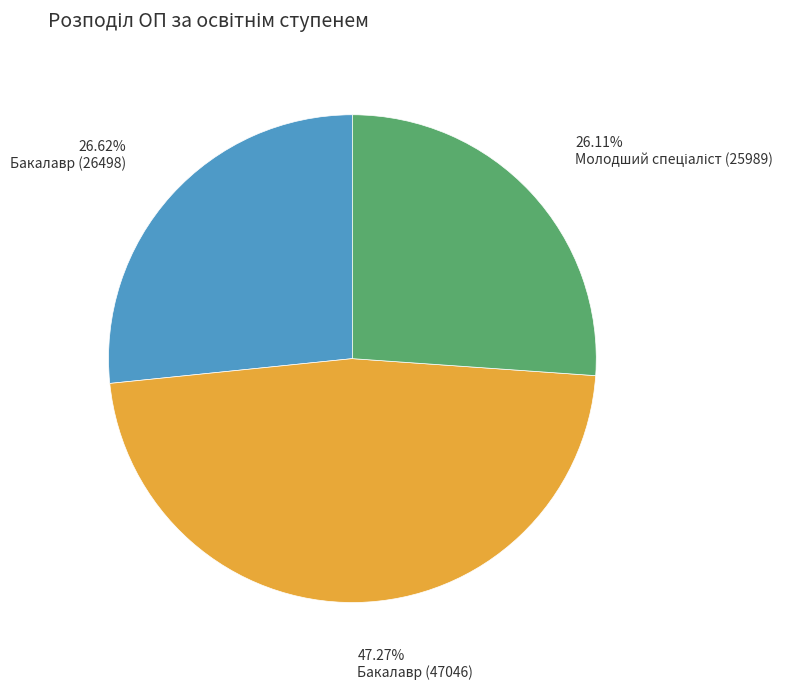

Is there any slice that represents more than half of the pie?

No